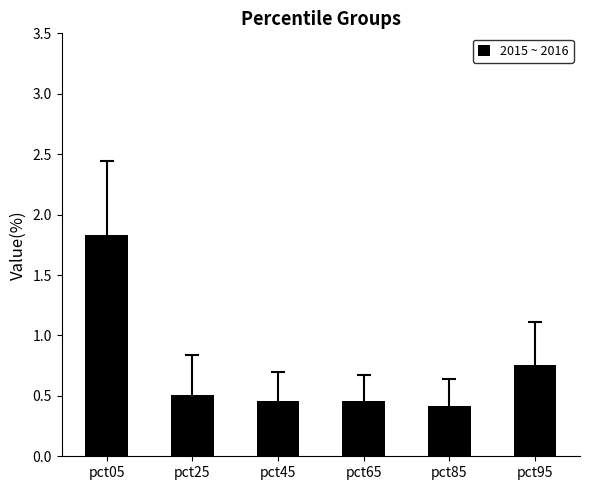

What is the value of the 1st bar from the left?

1.8